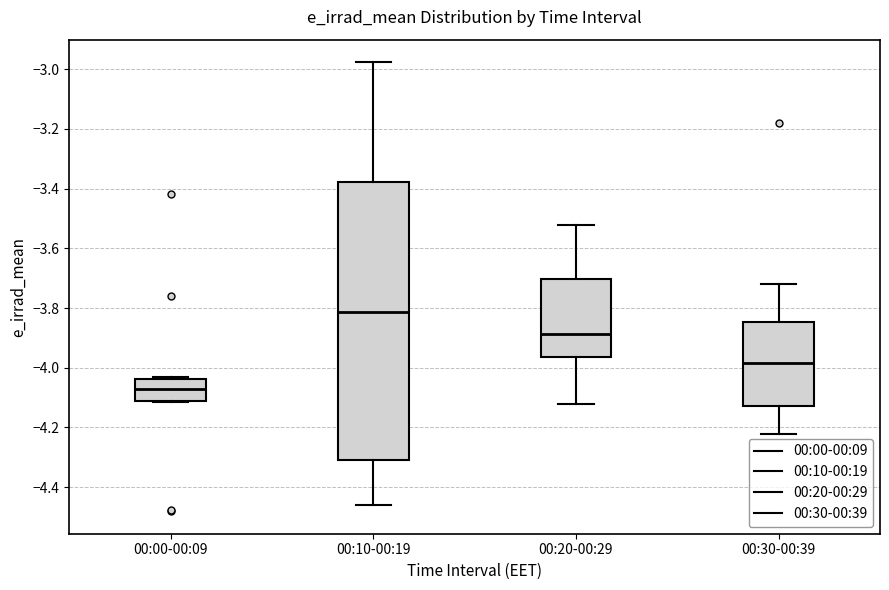

Comparing the boxes themselves (not the whiskers), which one is the tallest?

00:10-00:19